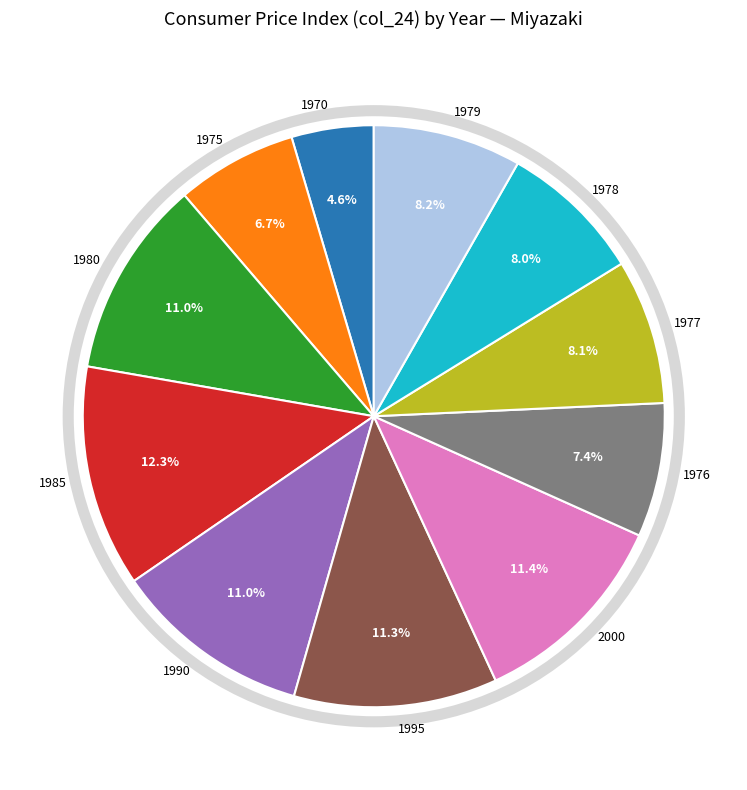

To the nearest percent, what portion does 1985 represent?

12%